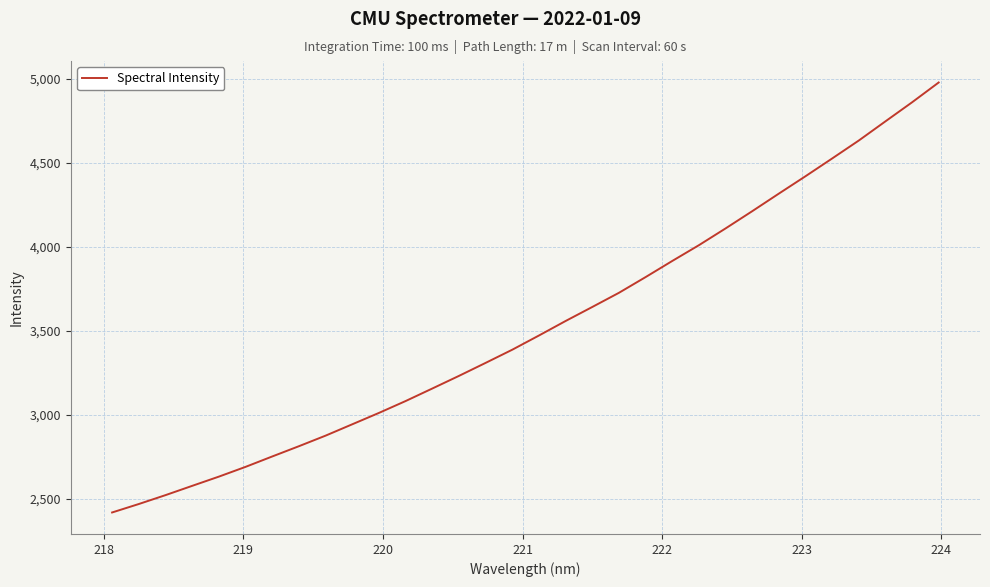

What is the difference between the maximum and minimum values?

2557.7